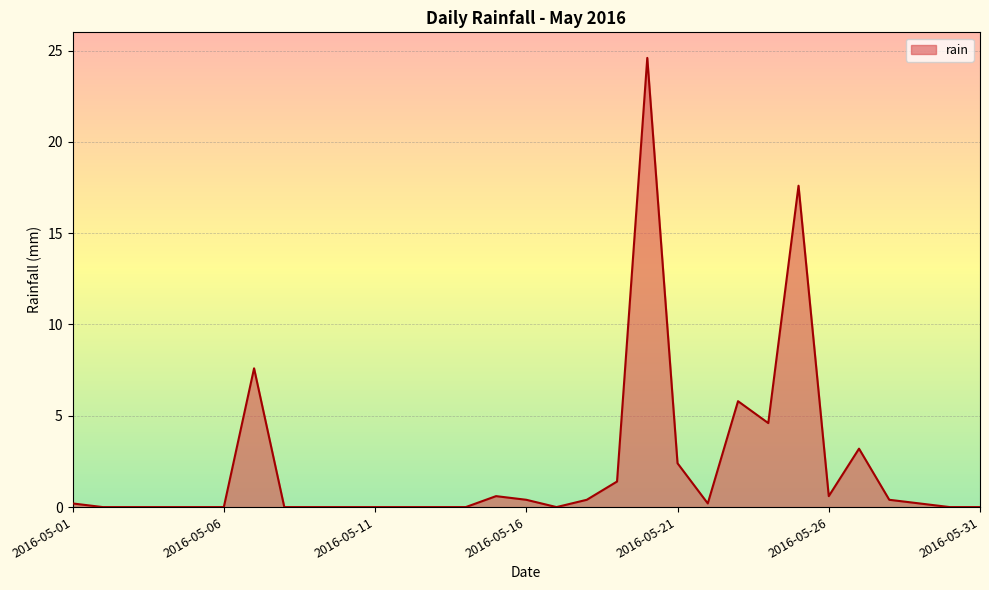

Count the number of data series in this chart.

1